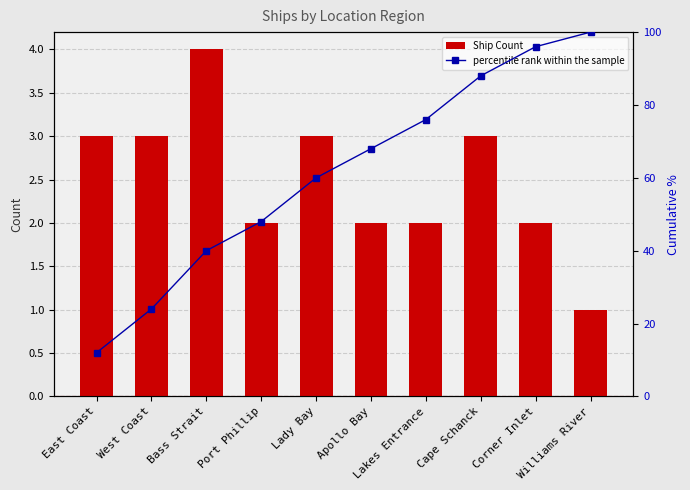

What are all the series names shown in the legend?

Ship Count, percentile rank within the sample